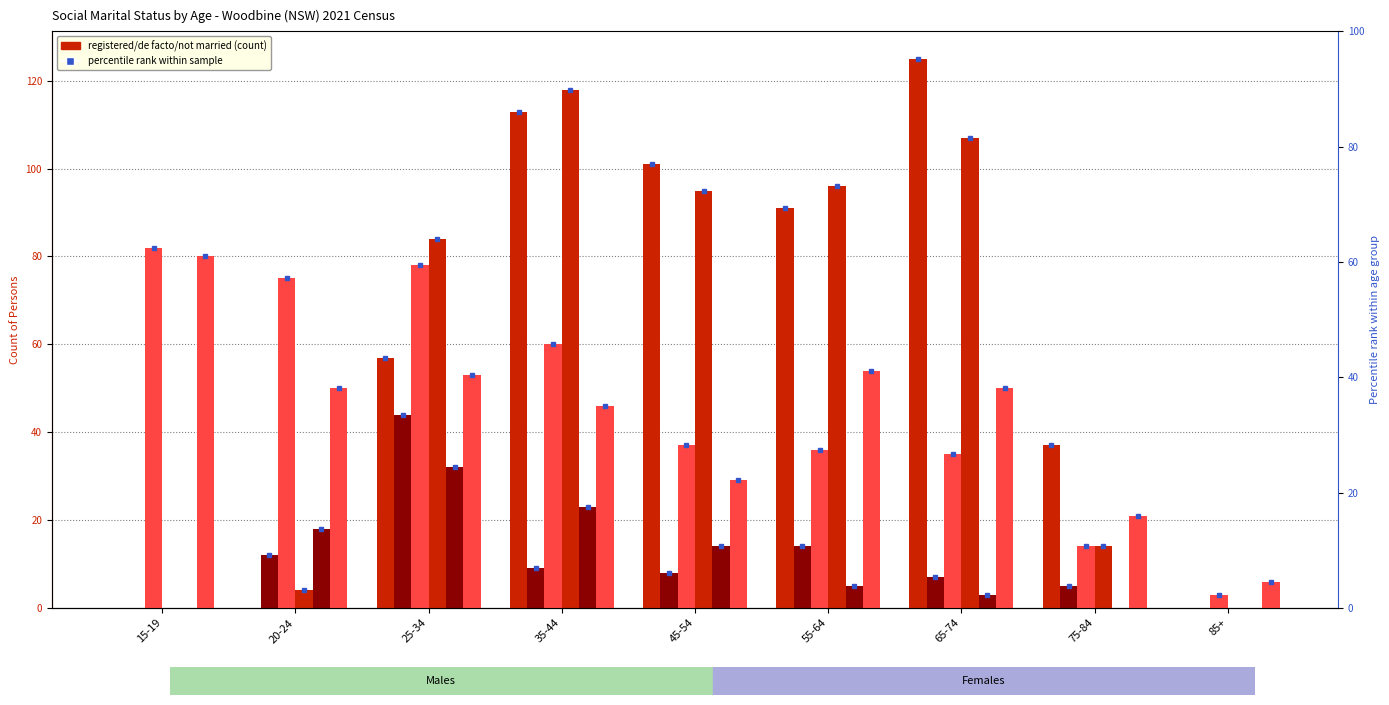

At which label does Not married (Males) reach its peak?

15-19